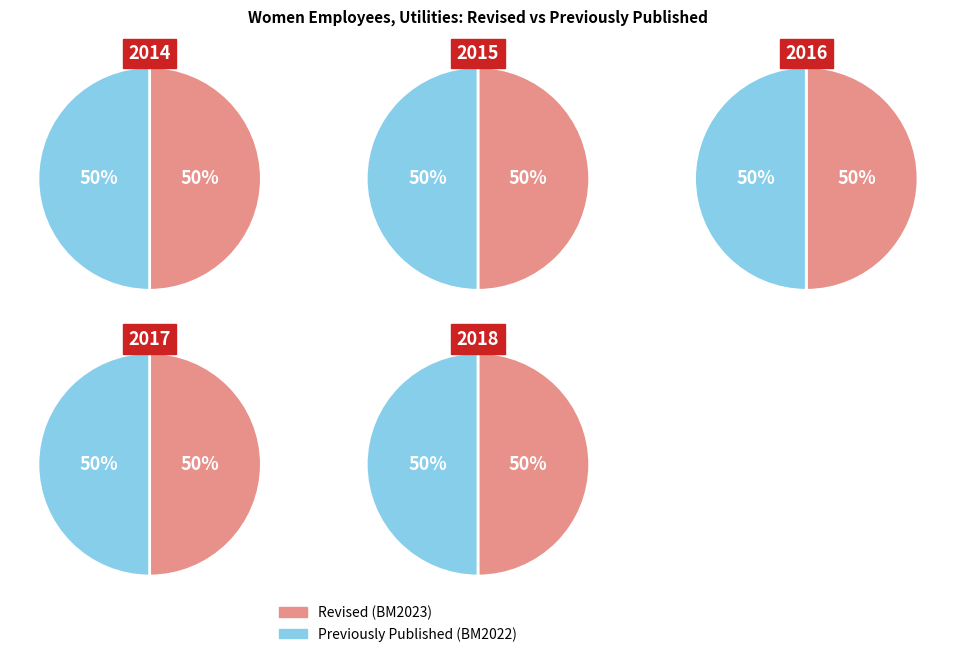

Rank the series by their maximum value, from highest to lowest.

Revised (BM2023), Previously Published (BM2022)